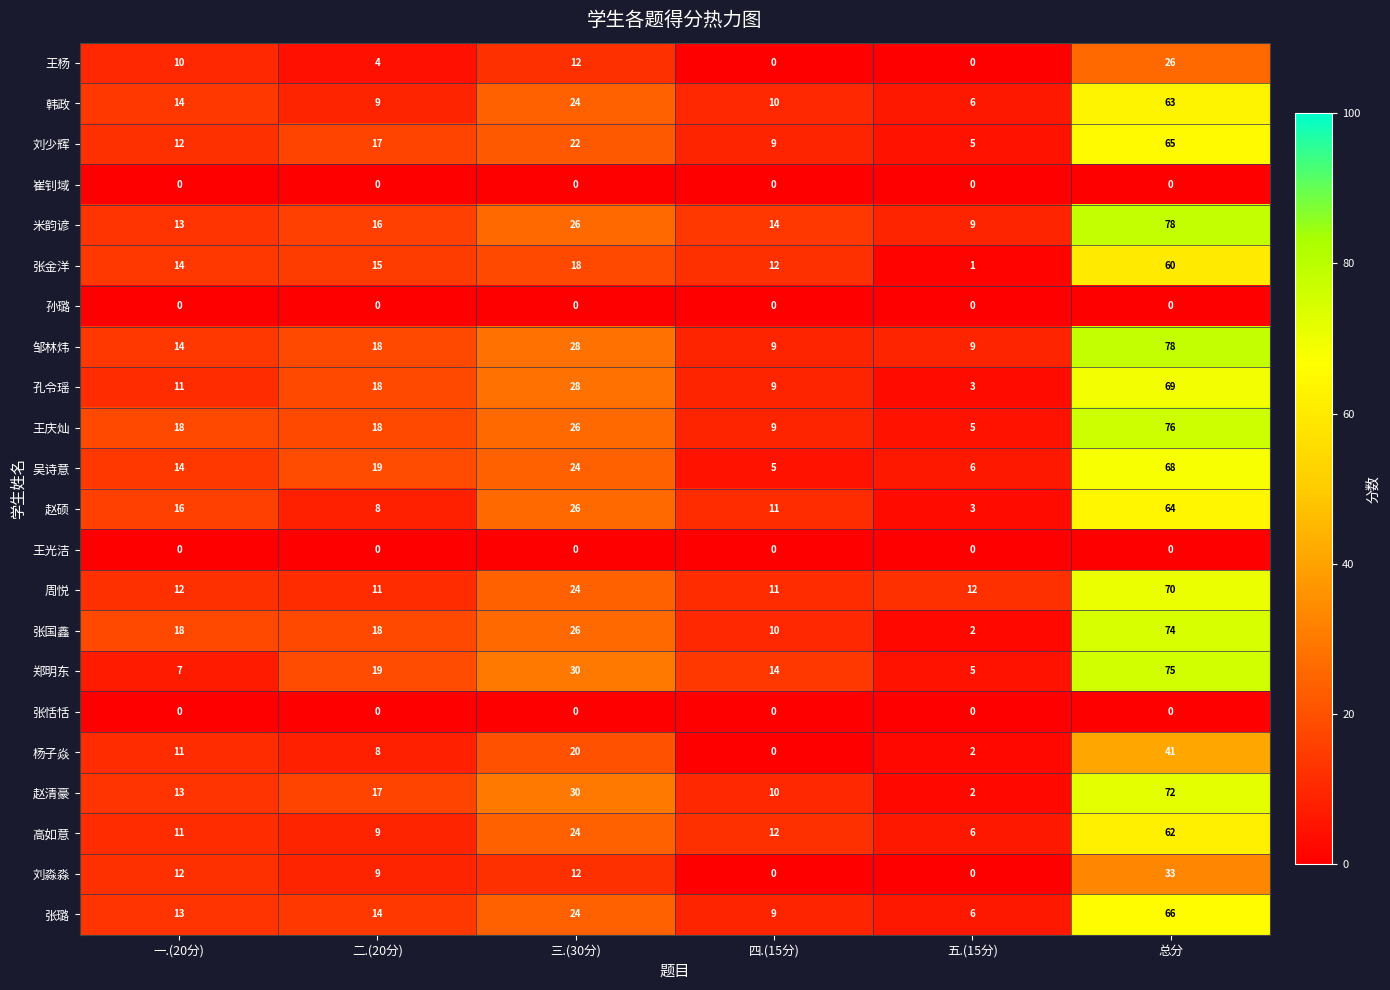

Between 二.(20分) and 五.(15分), which series saw the biggest shift?

张国鑫